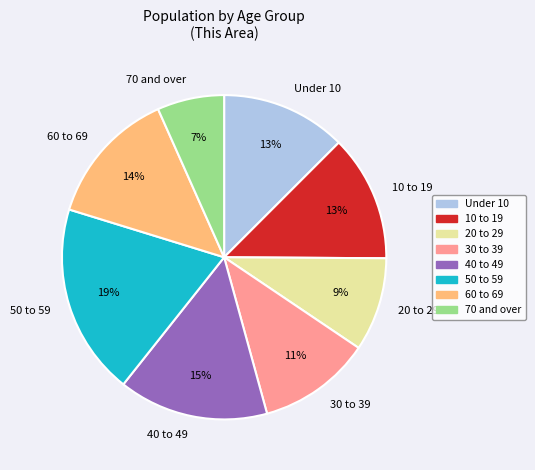

What is the smallest slice in the pie chart?

70 and over